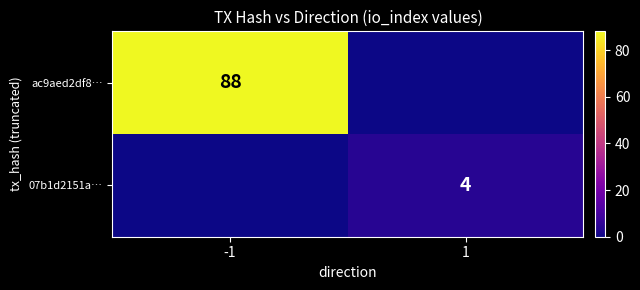

True or false: 07b1d2151a… has a value of 4 at 1.

True